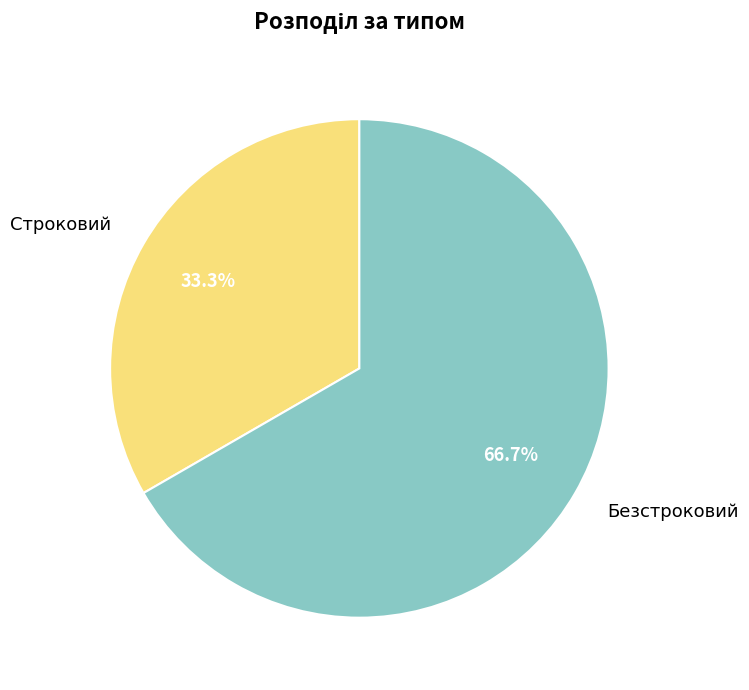

Which slice is the largest?

Безстроковий